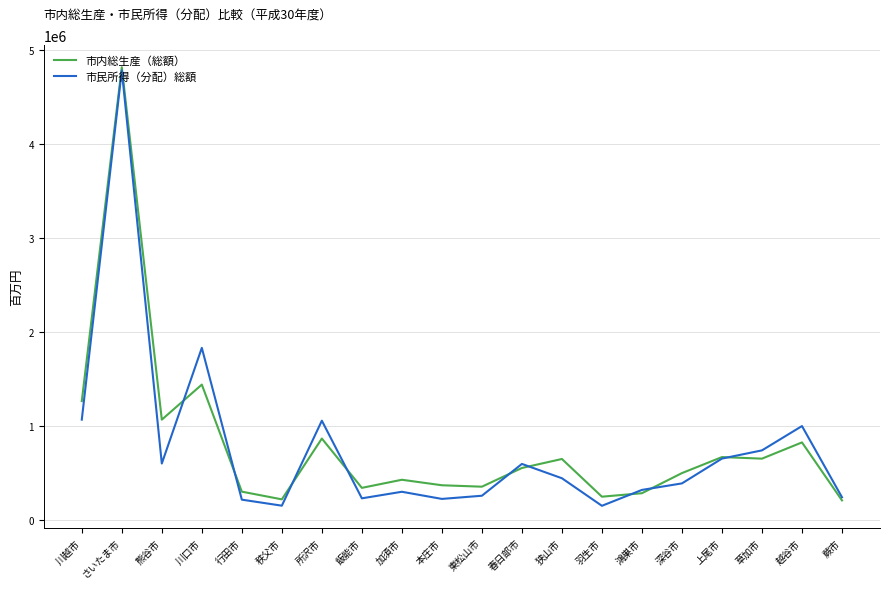

Is this an area chart (filled region under the line)?

No